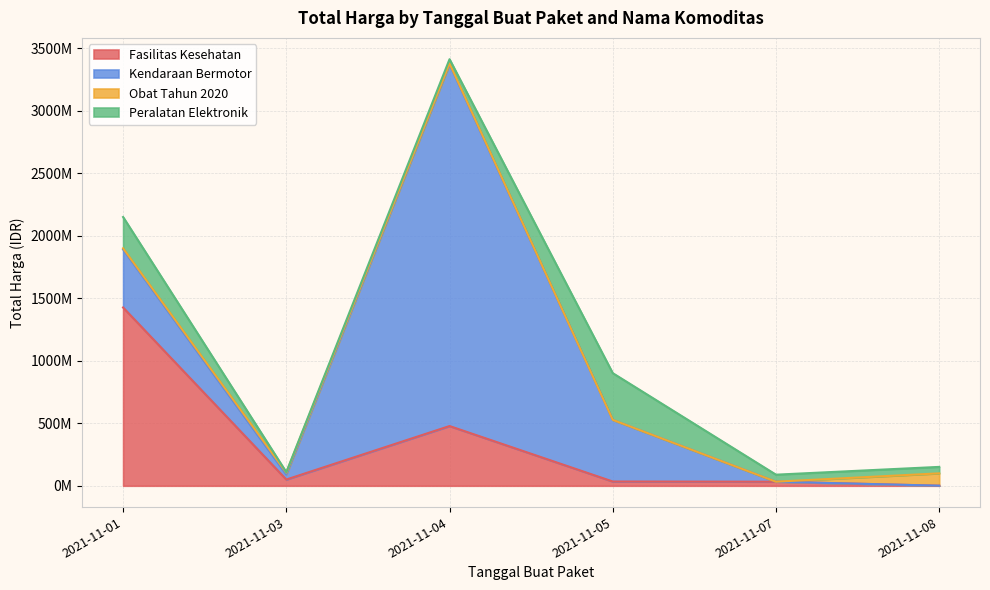

True or false: Kendaraan Bermotor and Peralatan Elektronik intersect in this chart.

True